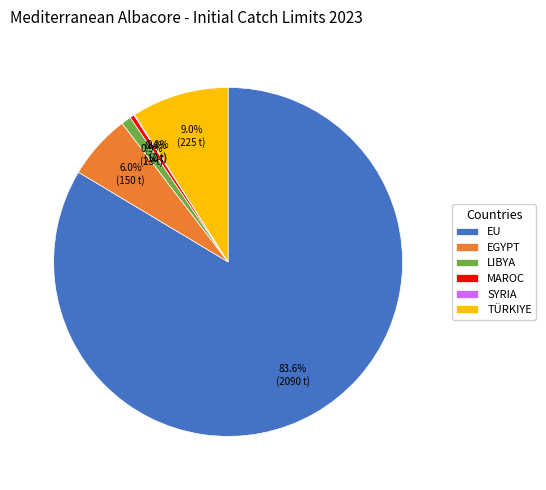

To the nearest percent, what is the combined percentage of MAROC and EU?

84%